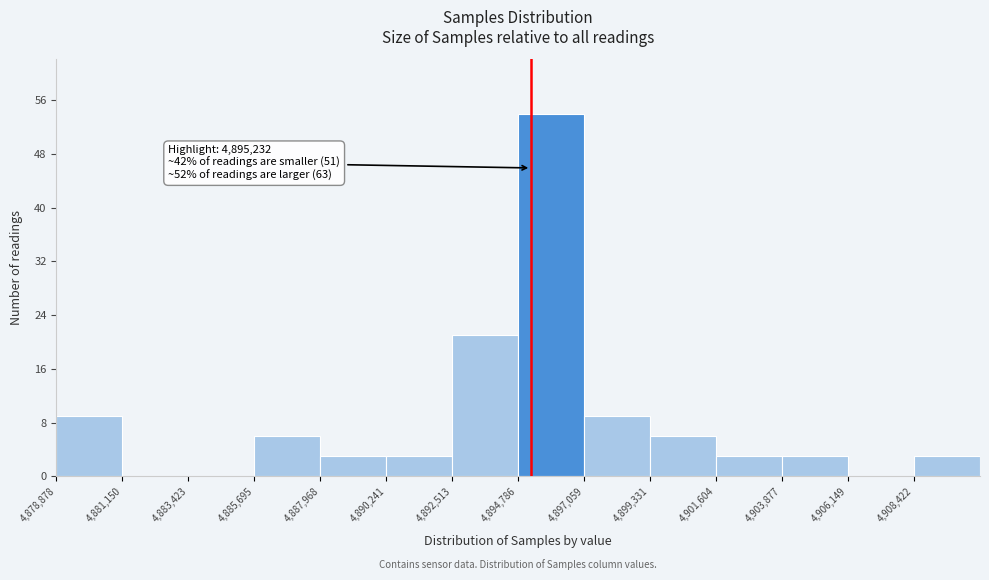

Which range on the x-axis has the tallest bar?

4895000 to 4897000